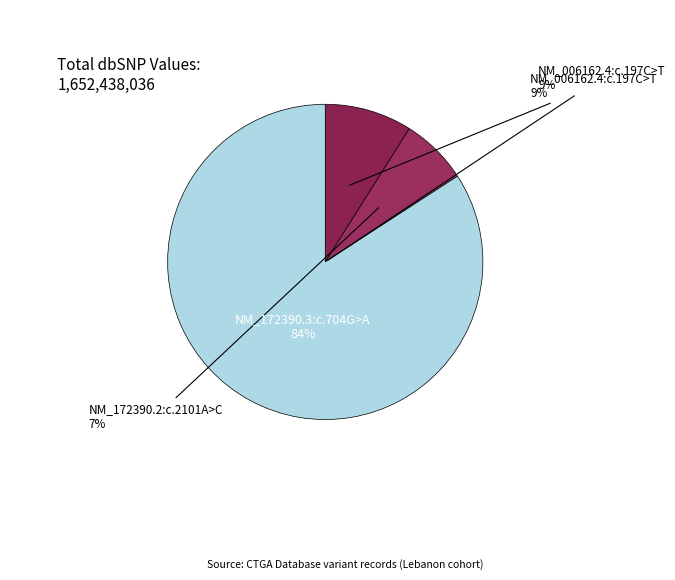

Does NM_172390.3:c.704G>A account for over 50% of the chart?

Yes